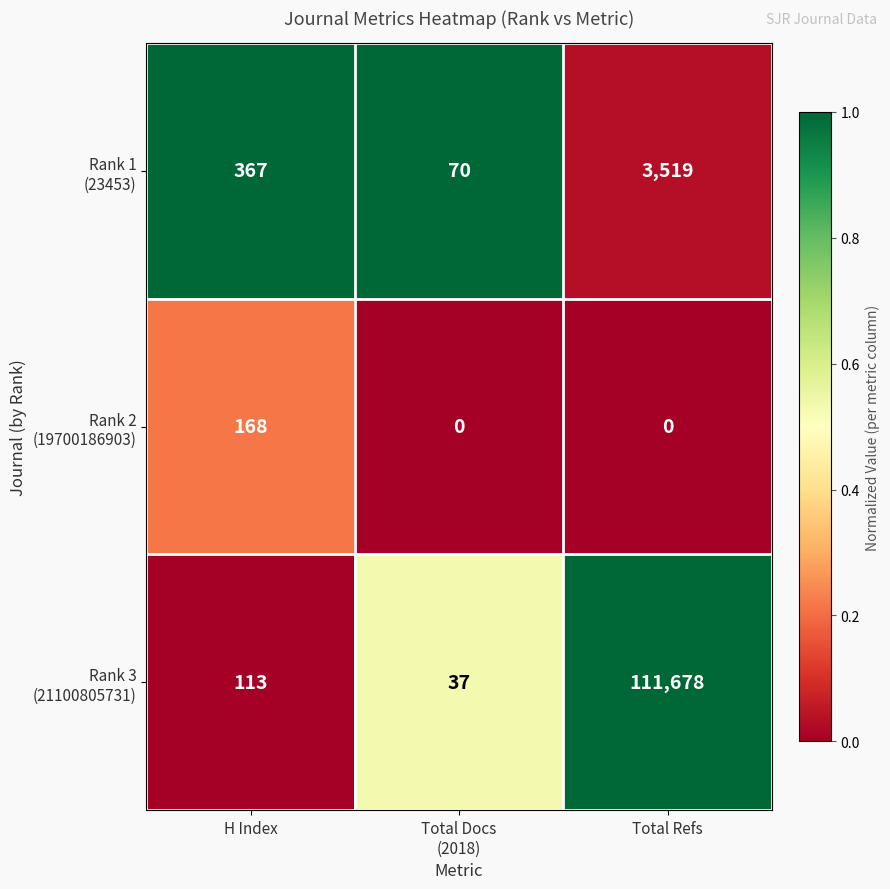

What is the maximum value shown in the chart?

111678